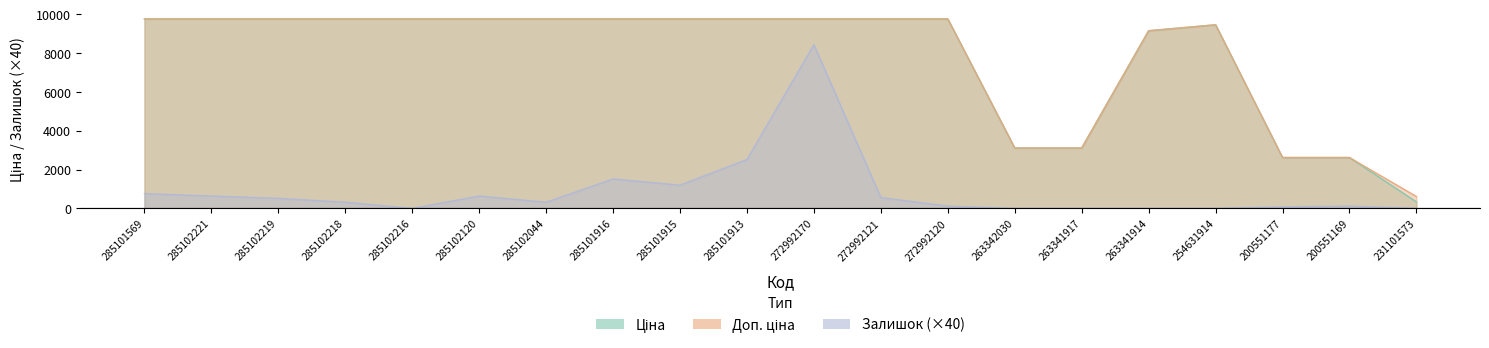

Which has a higher value, 231101573 or 285102216?

285102216